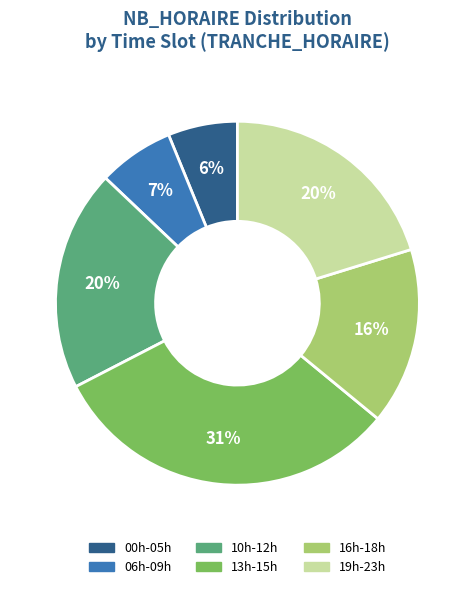

How many slices are in this pie chart?

6